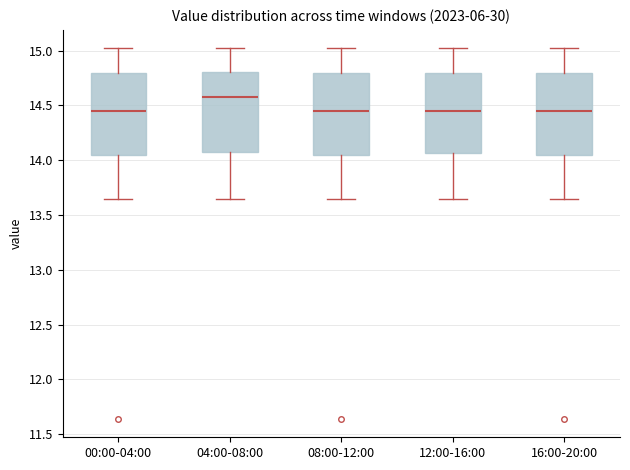

Reading left to right, transcribe this box plot: for each box, give where its median line is, the range the box spans, and where its two whiskers end, as read against the y-axis. The values are not printed on the chart, so give them approximately, as read against the axis.

00:00-04:00: median 14.45, box 14.05 to 14.80, whiskers 13.65 to 15.00
04:00-08:00: median 14.60, box 14.10 to 14.80, whiskers 13.65 to 15.00
08:00-12:00: median 14.45, box 14.05 to 14.80, whiskers 13.65 to 15.00
12:00-16:00: median 14.45, box 14.05 to 14.80, whiskers 13.65 to 15.00
16:00-20:00: median 14.45, box 14.05 to 14.80, whiskers 13.65 to 15.00